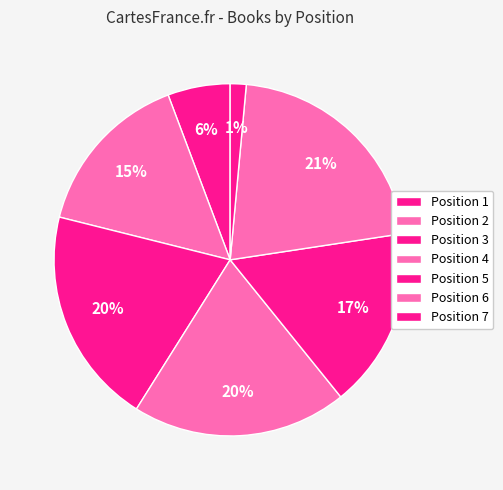

How many segments does this pie chart have?

7